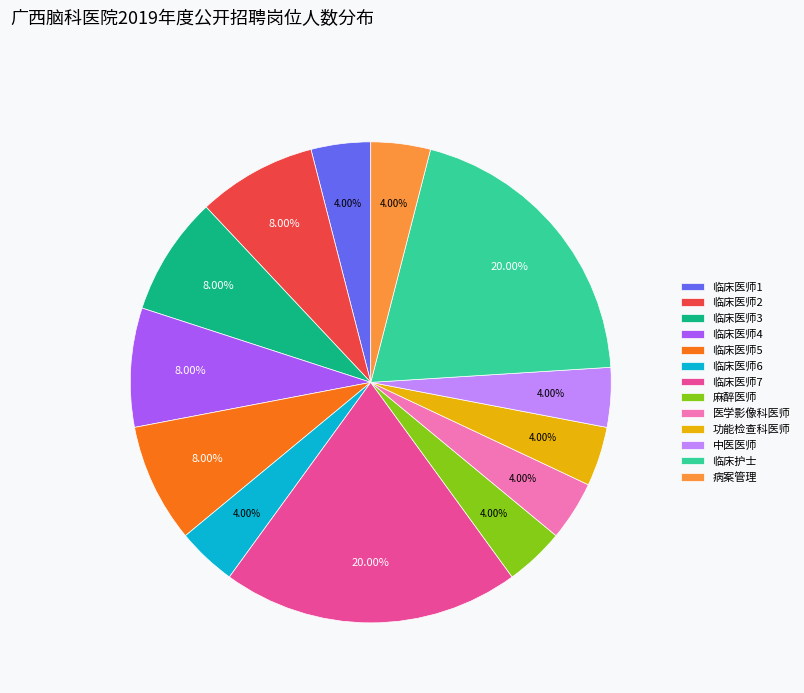

Between 功能检查科医师 and 临床医师2, which is larger?

临床医师2